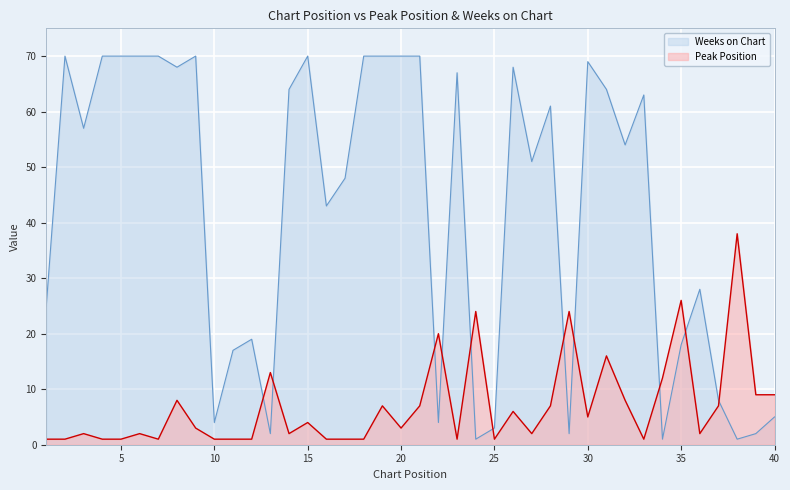

Reading left to right, transcribe all the data shown in this chart.

Peak Position: 1=1	2=1	3=2	4=1	5=1	6=2	7=1	8=8	9=3	10=1	11=1	12=1	13=13	14=2	15=4	16=1	17=1	18=1	19=7	20=3	21=7	22=20	23=1	24=24	25=1	26=6	27=2	28=7	29=24	30=5	31=16	32=8	33=1	34=12	35=26	36=2	37=7	38=38	39=9	40=9
Weeks on Chart: 1=25	2=70	3=57	4=70	5=70	6=70	7=70	8=68	9=70	10=4	11=17	12=19	13=2	14=64	15=70	16=43	17=48	18=70	19=70	20=70	21=70	22=4	23=67	24=1	25=3	26=68	27=51	28=61	29=2	30=69	31=64	32=54	33=63	34=1	35=18	36=28	37=8	38=1	39=2	40=5